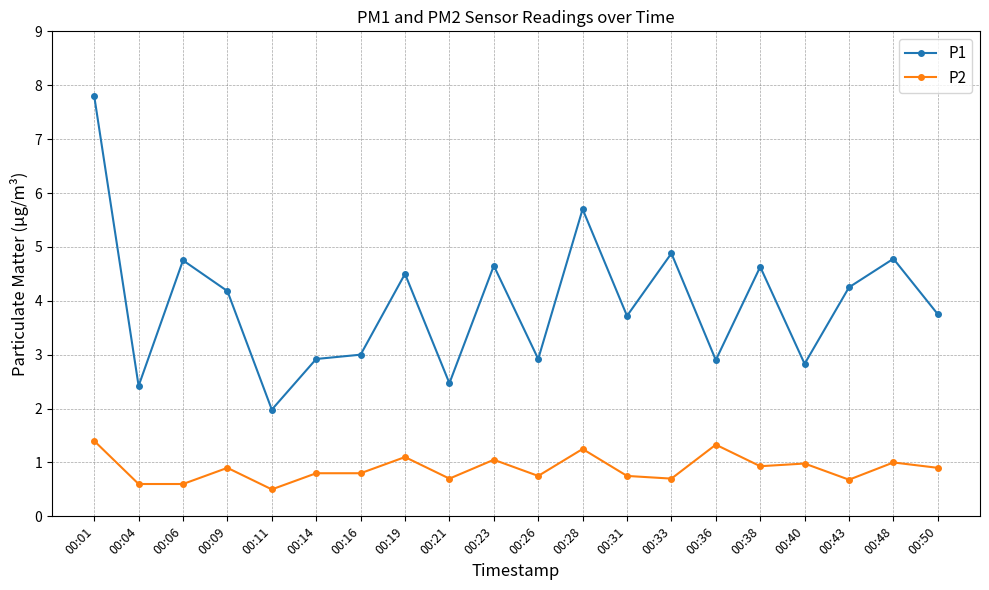

Which series has the largest range (max minus min)?

P1